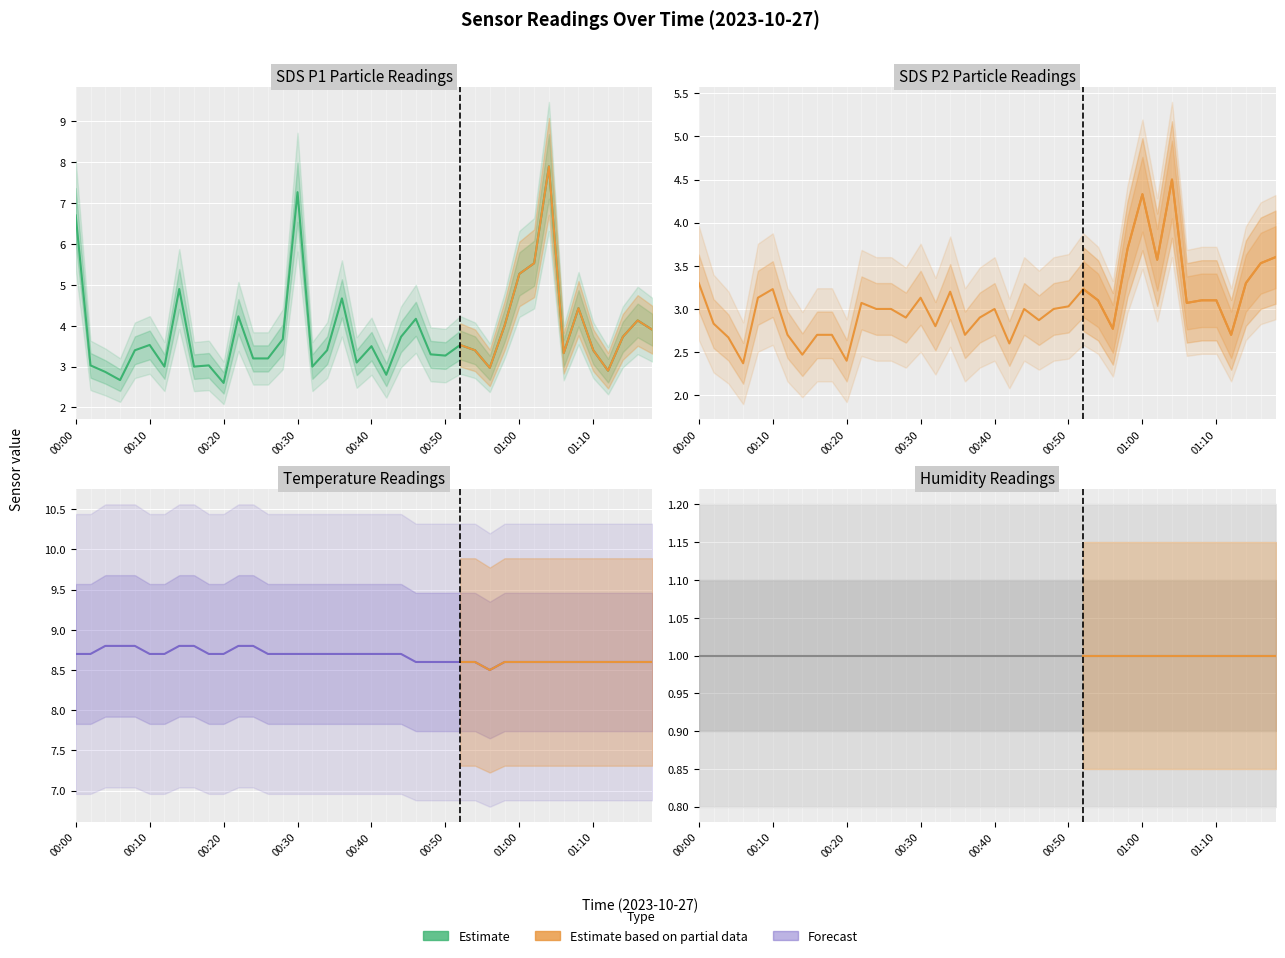

How many Temp values are between 8 and 9?

40